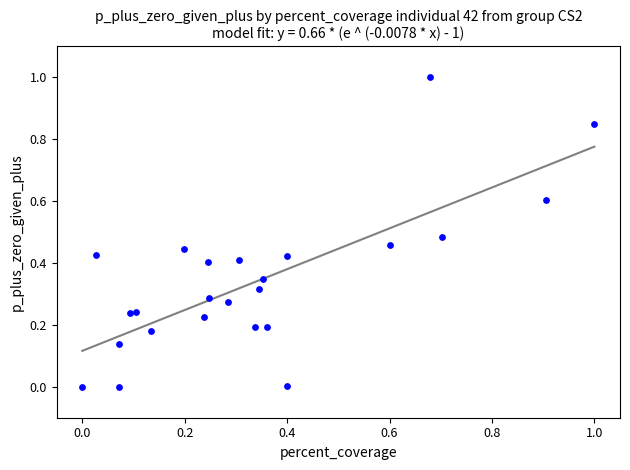

What is the range of X values (max minus min)?

1.0